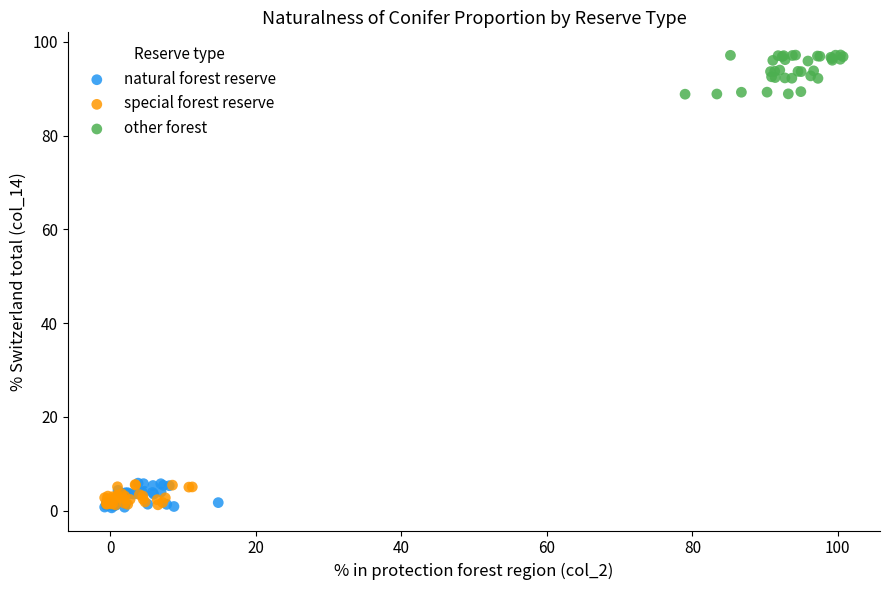

Which series contains the highest Y value?

other forest